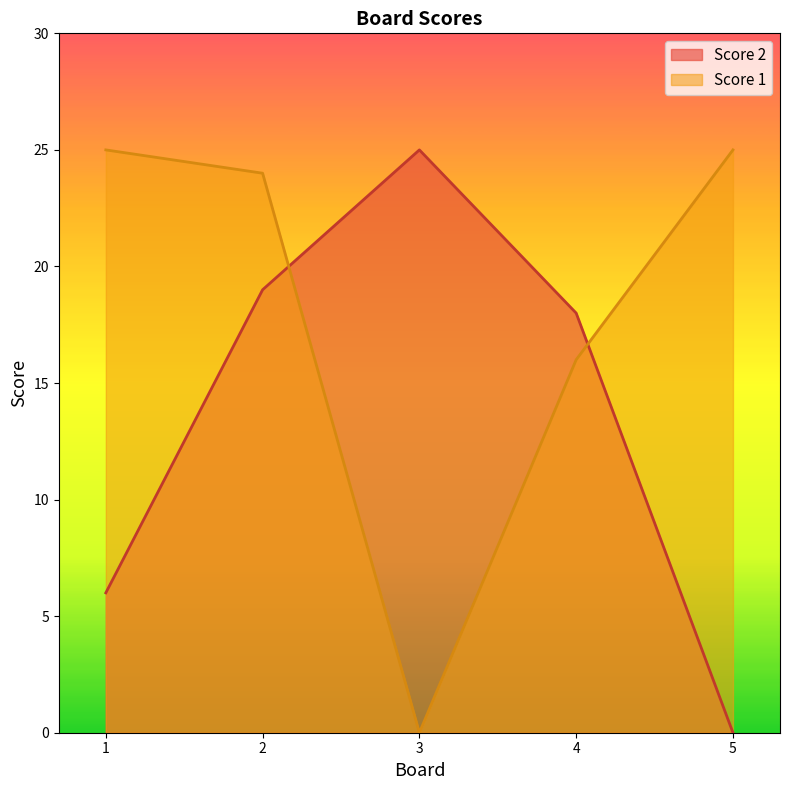

Does the chart have visible grid lines?

No